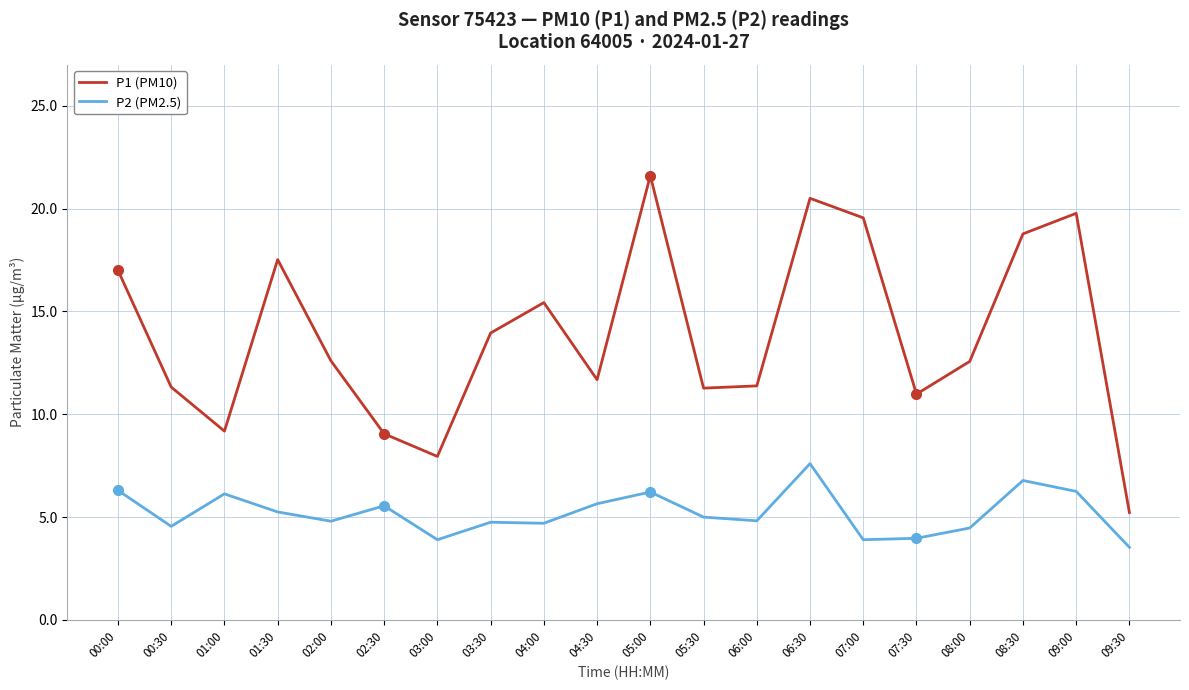

What position from the left is 02:30?

6